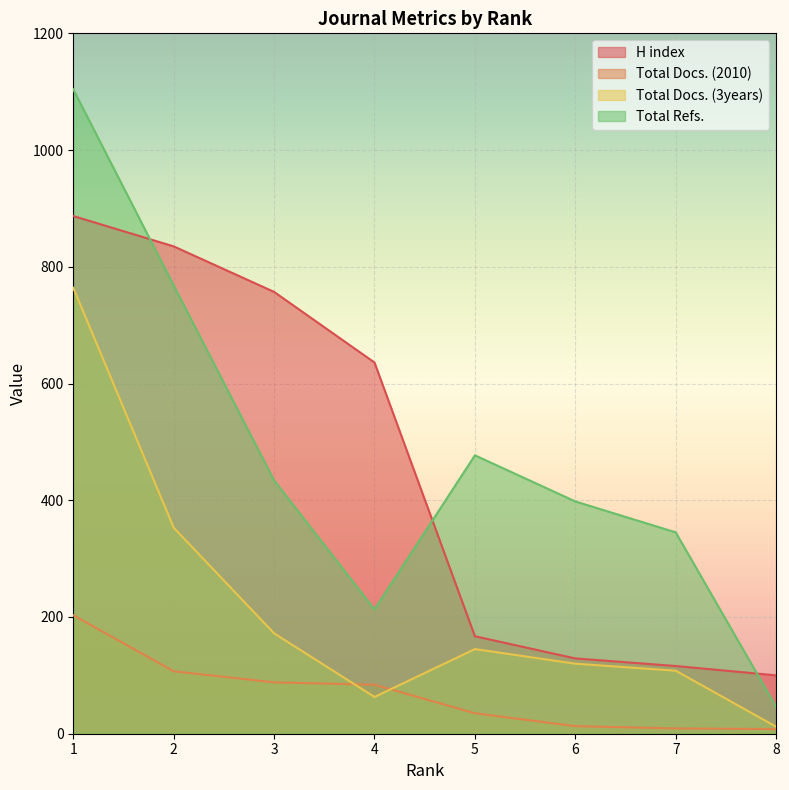

Between 4 and 6, which series saw the biggest shift?

H index